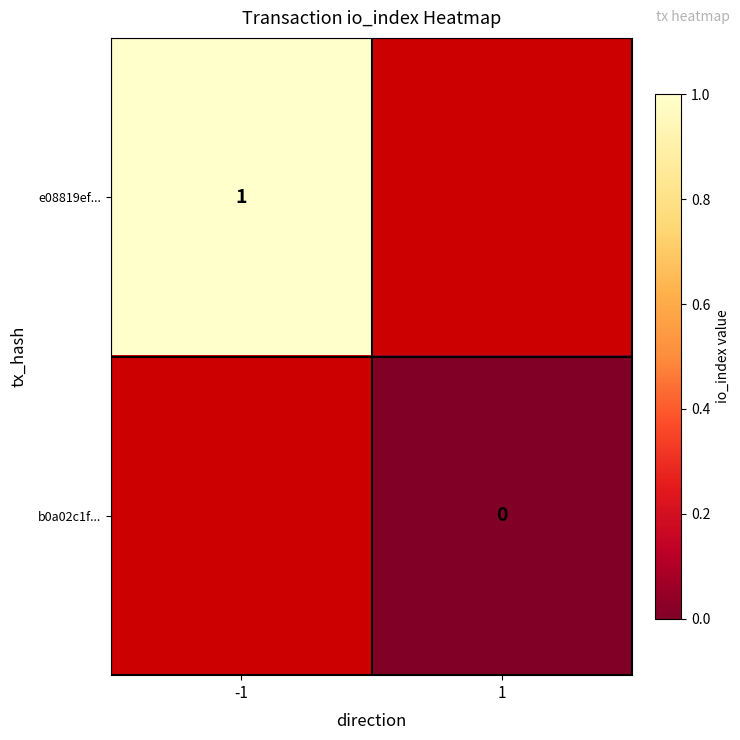

Rank the categories by b0a02c1f... value from highest to lowest.

-1, 1